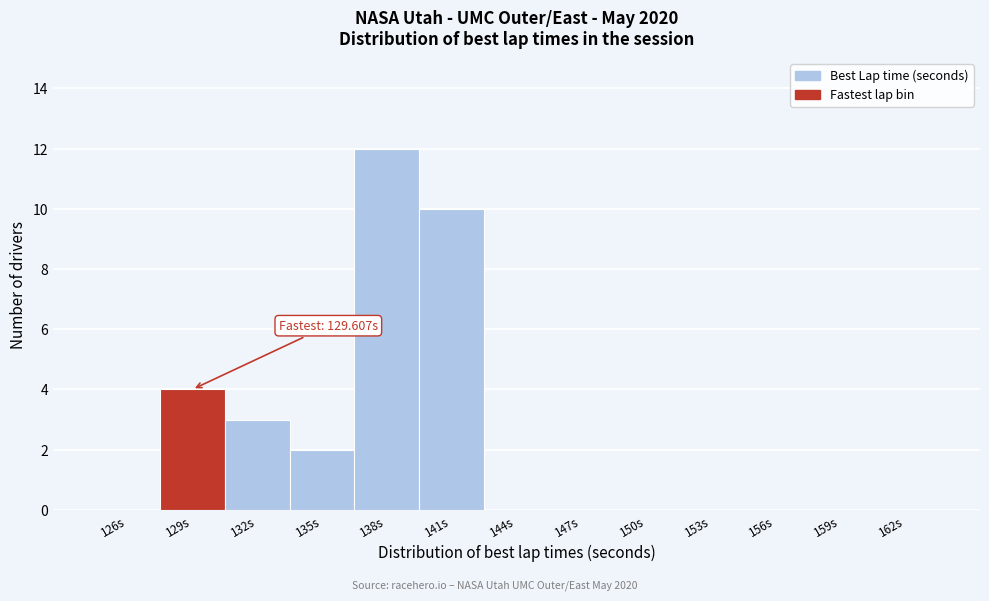

Reading right to left, transcribe all the data shown in this chart.

162s=0	159s=0	156s=0	153s=0	150s=0	147s=0	144s=0	141s=10	138s=12	135s=2	132s=3	129s=4	126s=0